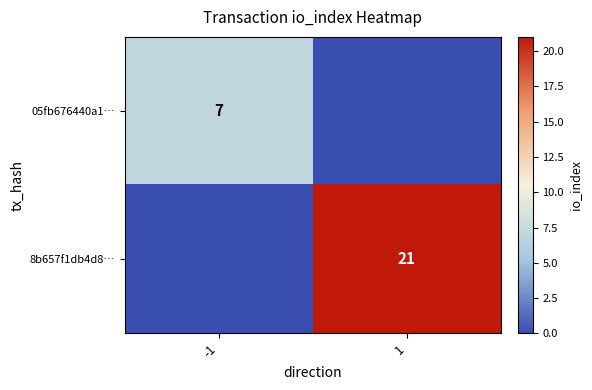

True or false: 8b657f1db4d8… has a value of 29 at 1.

False